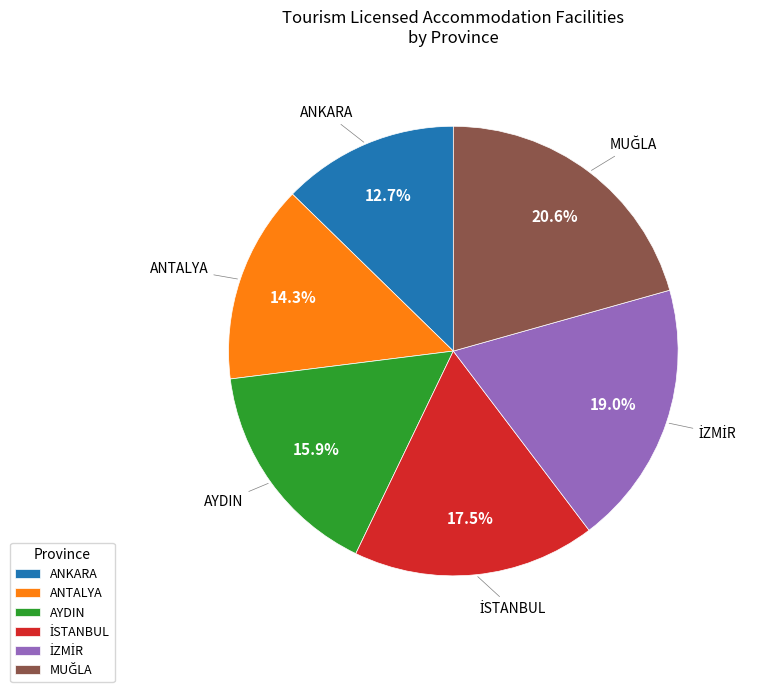

What percentage do ANKARA and ANTALYA together represent?

27.0%